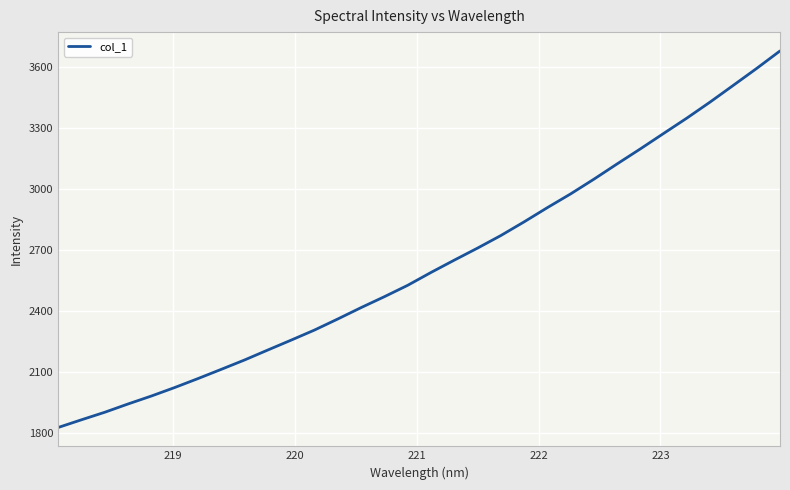

Reading left to right, extract all data points from this chart.

1826.6	1864.5	1901.5	1942.3	1981.3	2023.0	2067.0	2112.5	2158.5	2207.5	2256.0	2305.5	2359.8	2415.7	2469.4	2525.2	2588.3	2648.8	2708.0	2769.7	2836.9	2906.9	2974.4	3046.7	3121.9	3195.8	3271.7	3347.2	3426.2	3508.4	3591.2	3676.8